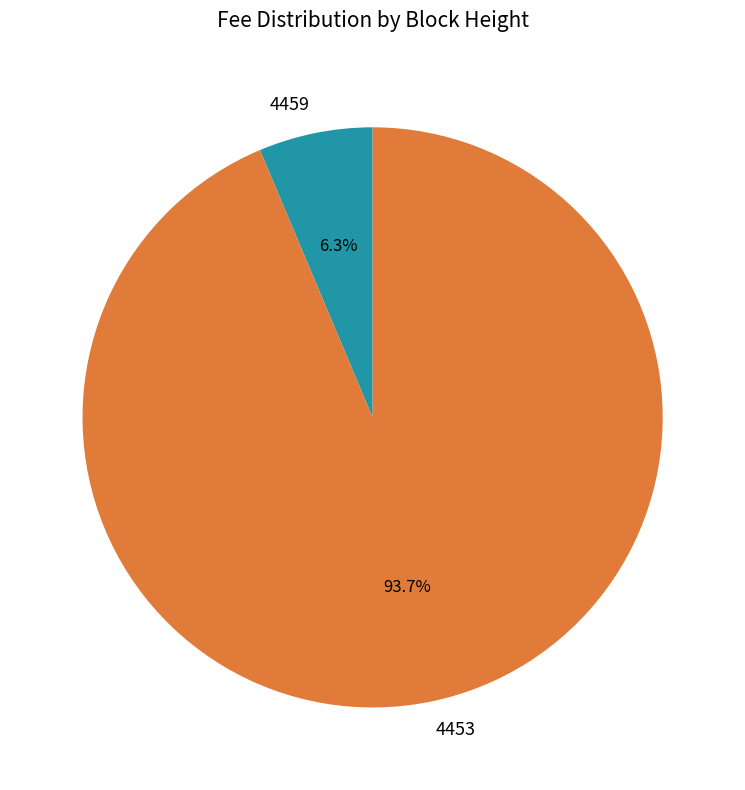

Between 4459 and 4453, which is larger?

4453